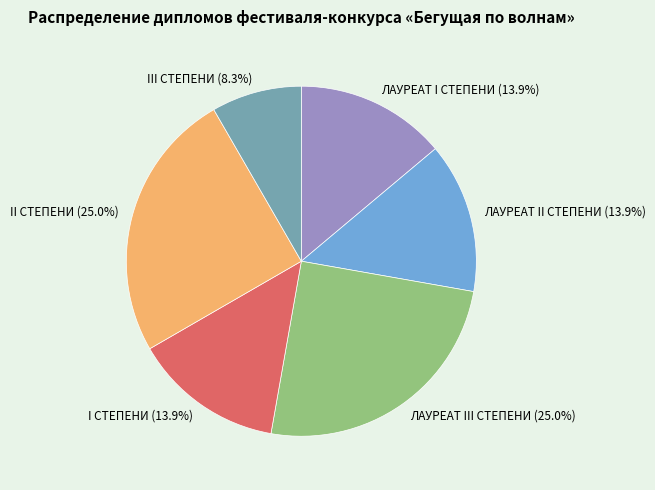

Is it true that ЛАУРЕАТ I СТЕПЕНИ is 26% of the pie?

False